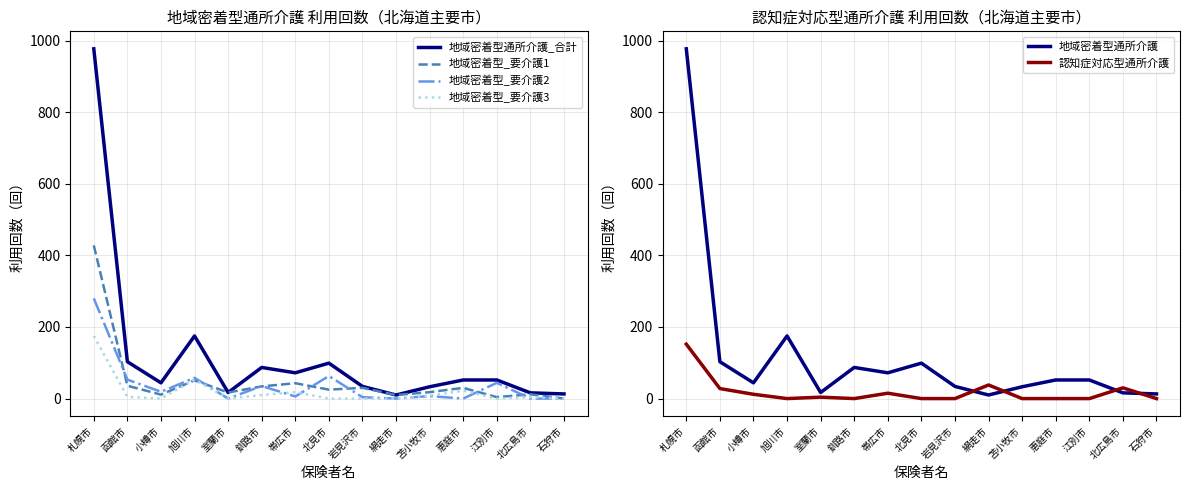

The 地域密着型_要介護1 series shows 30 at 岩見沢市. True or false?

True